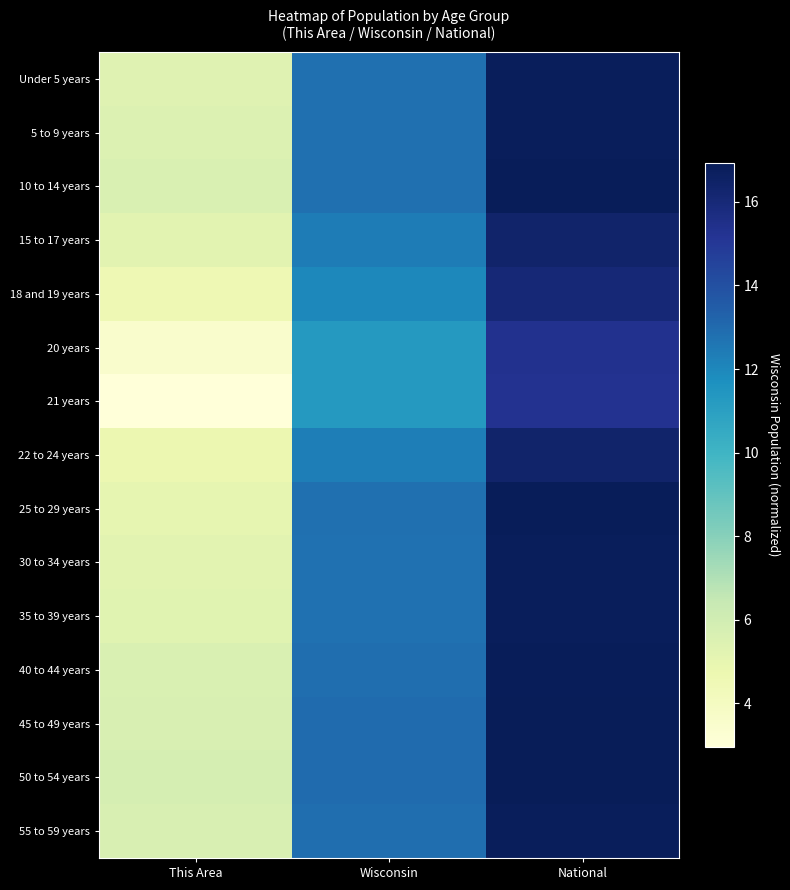

What is the minimum value shown in the chart?

2.9